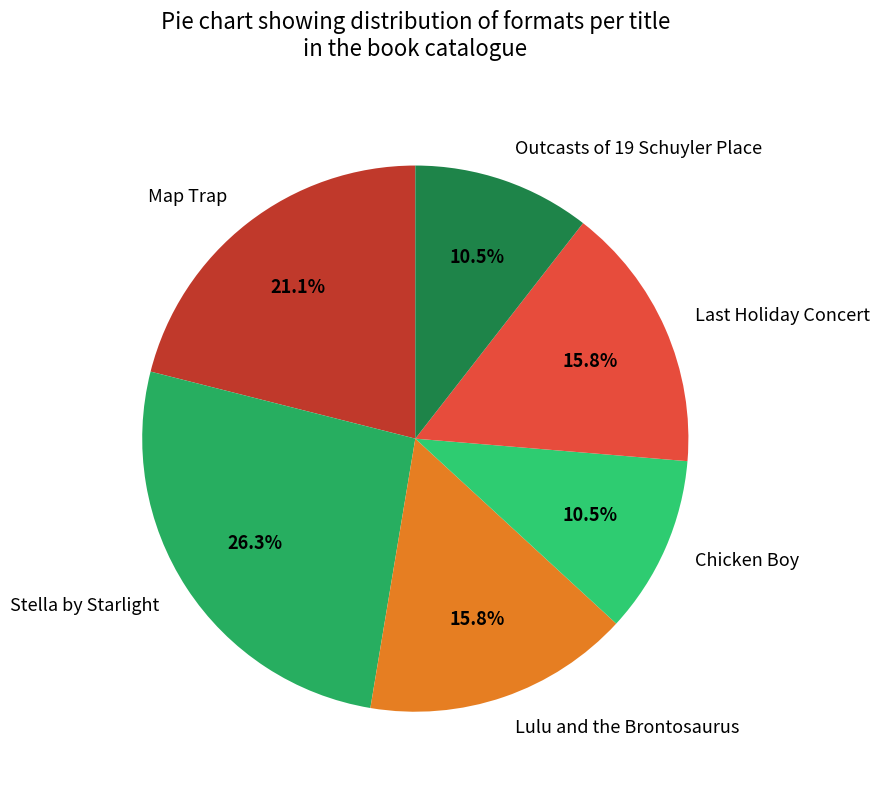

Count the number of slices in the pie.

6